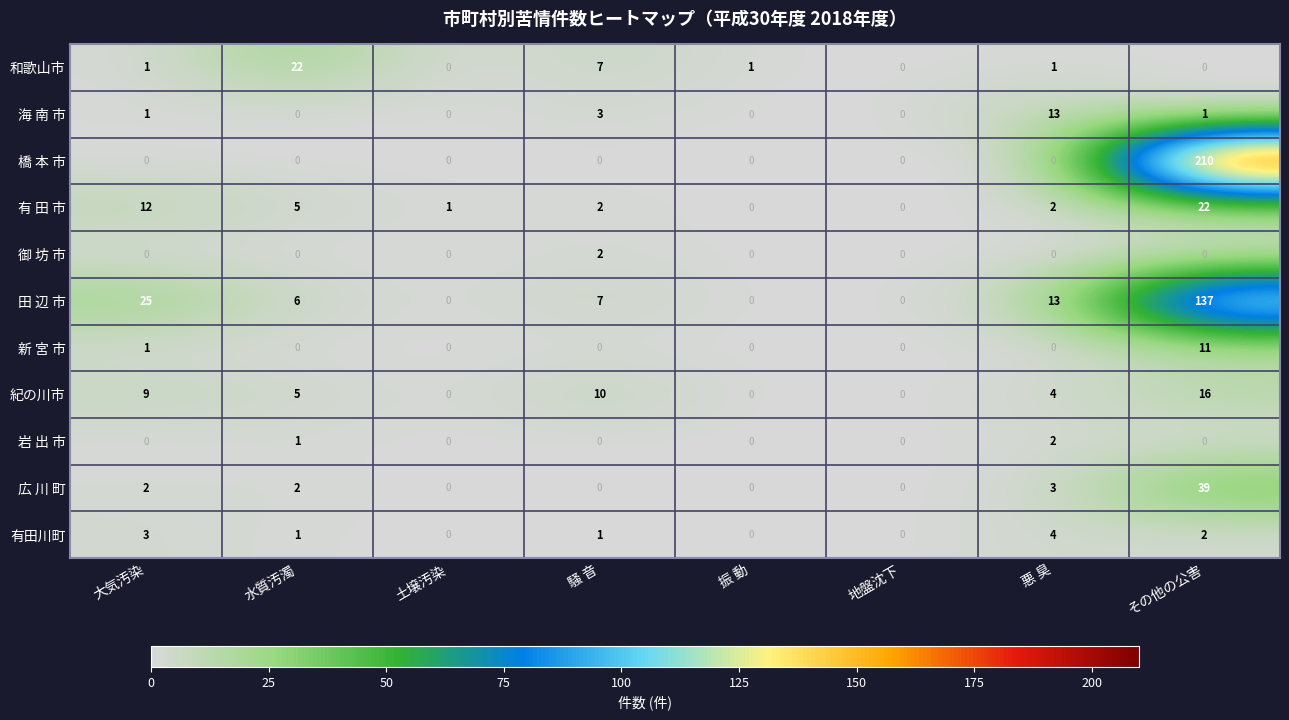

At which category is the sum across all series the highest?

その他の公害